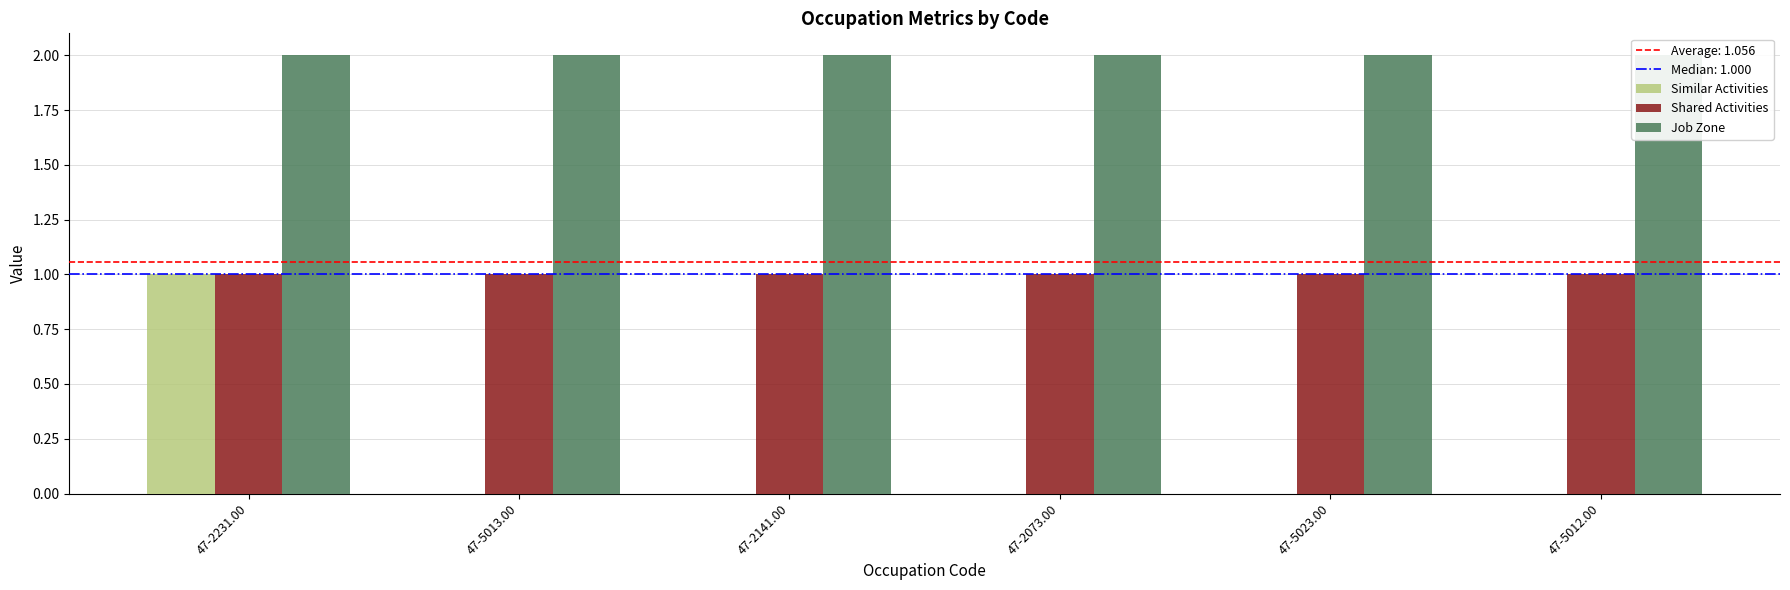

Are the bars horizontal?

No